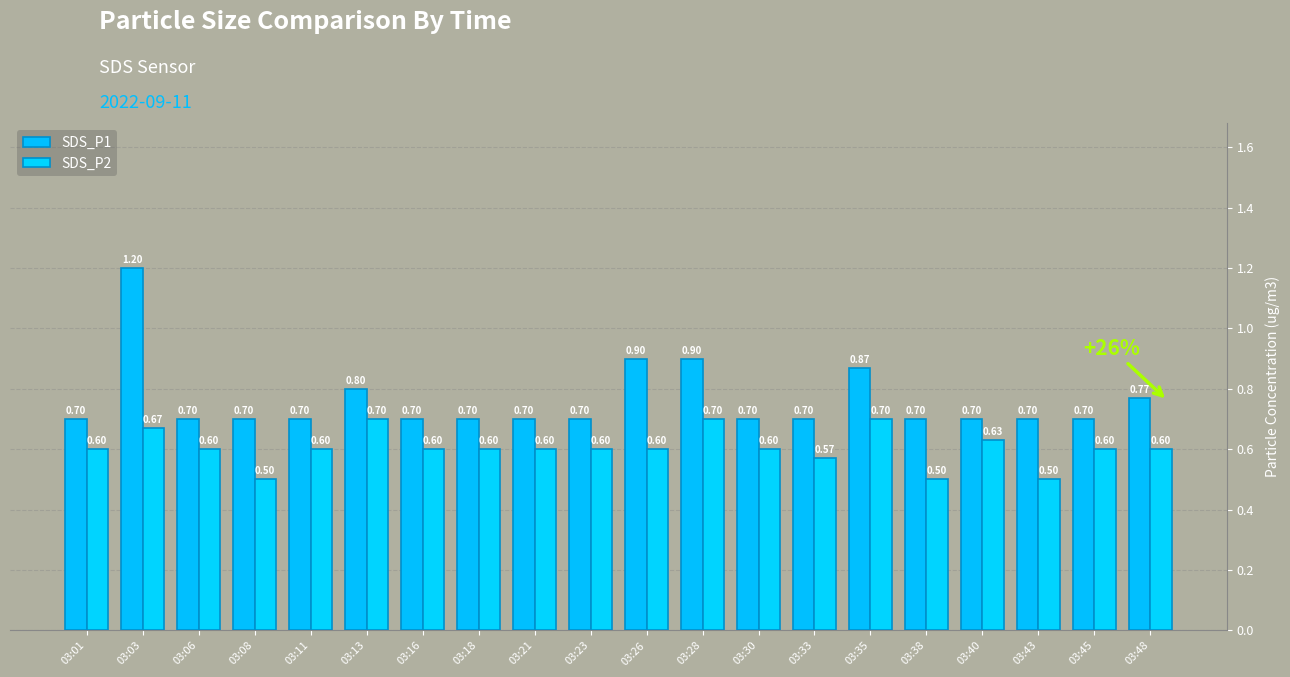

Which series has the largest total across all categories?

SDS_P1